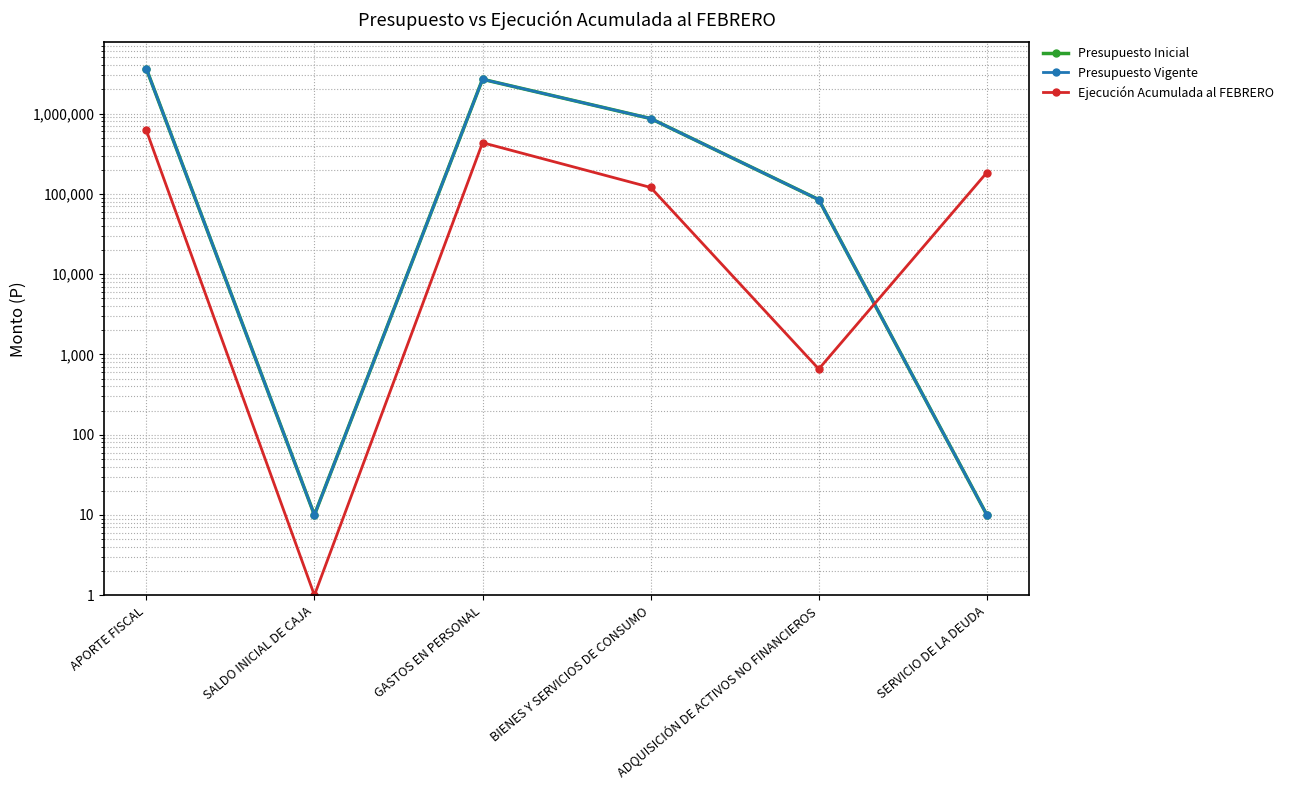

Which series has the largest total across all categories?

Presupuesto Inicial